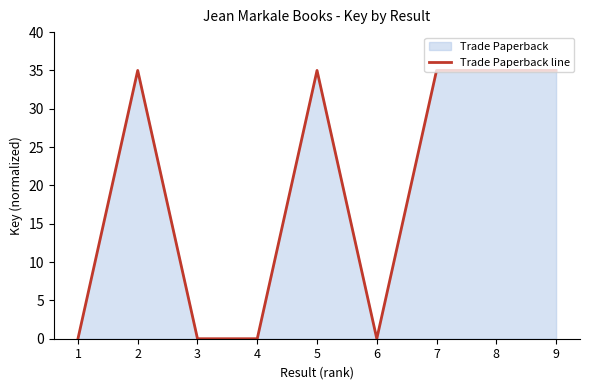

What is the value of the 5th point from the left?

35.0